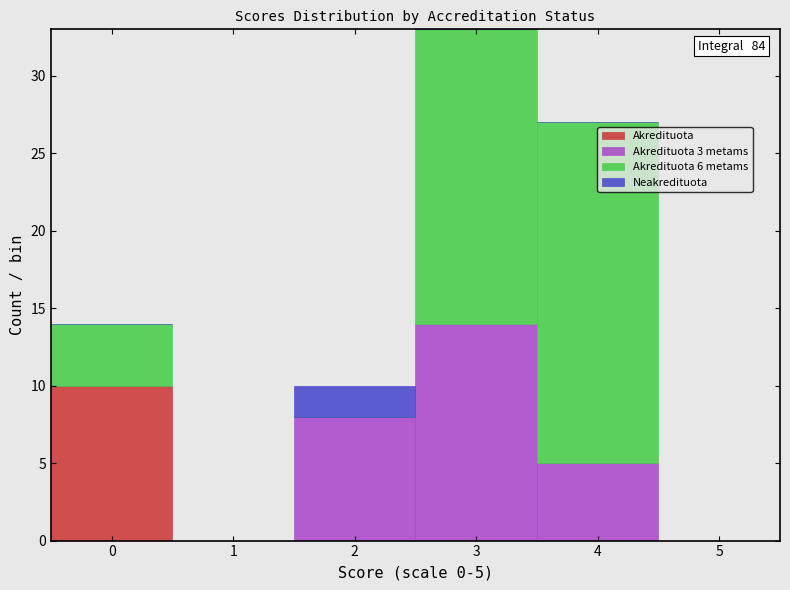

Which range on the x-axis has the tallest stacked bar (by total height)?

2.5 to 3.5